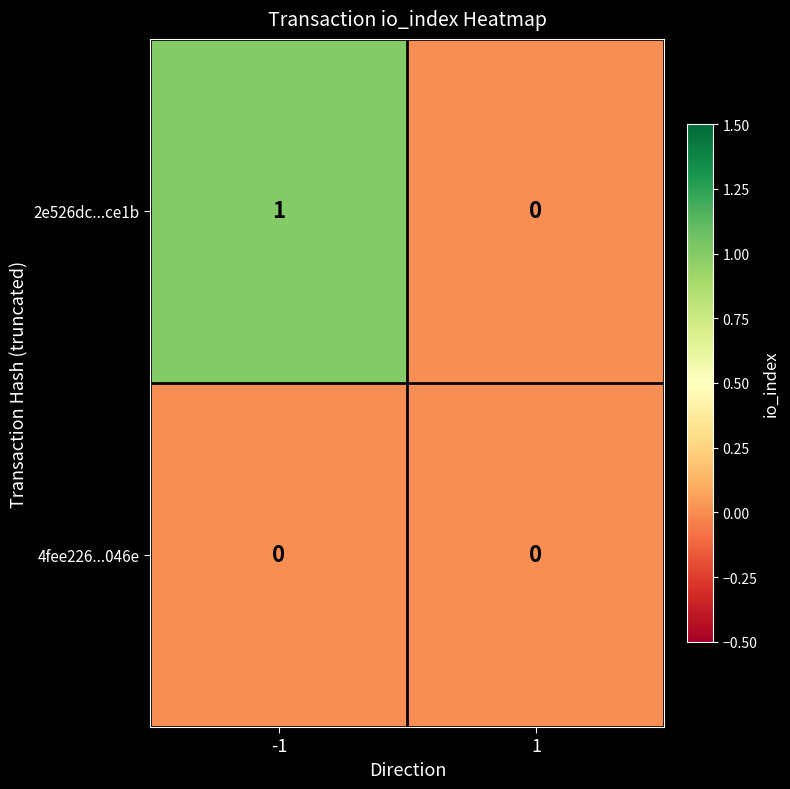

At which category does the chart reach its peak across all series?

-1